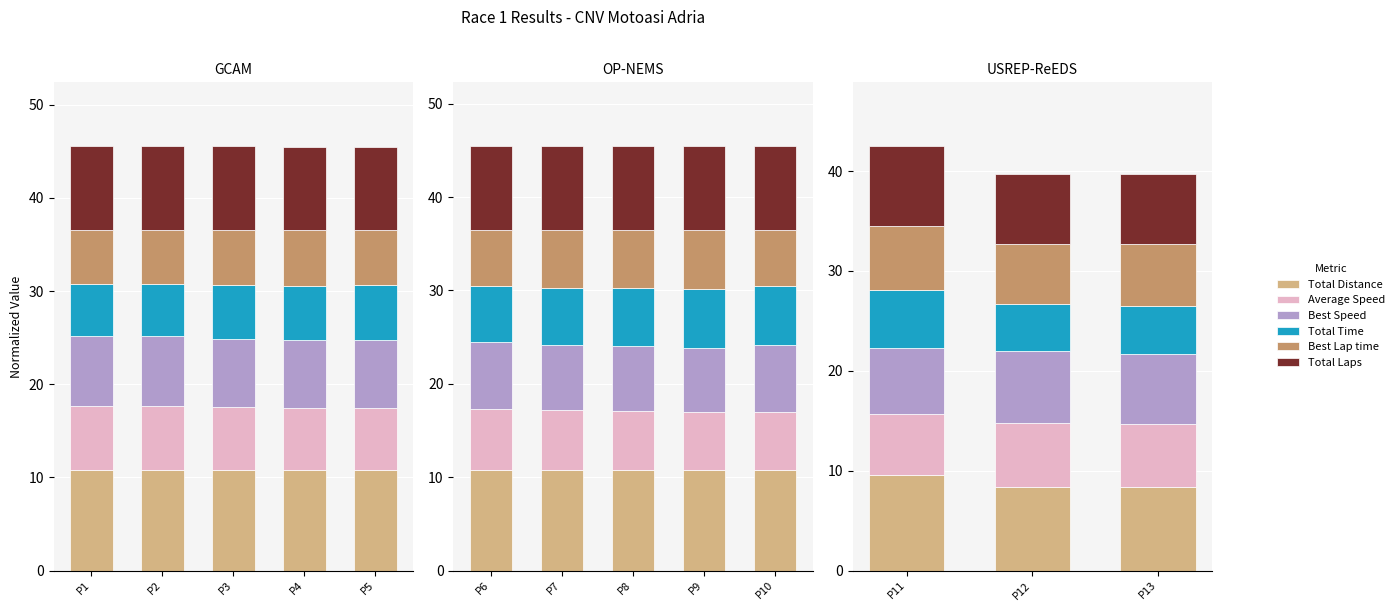

At which category is the sum across all series the highest?

P11